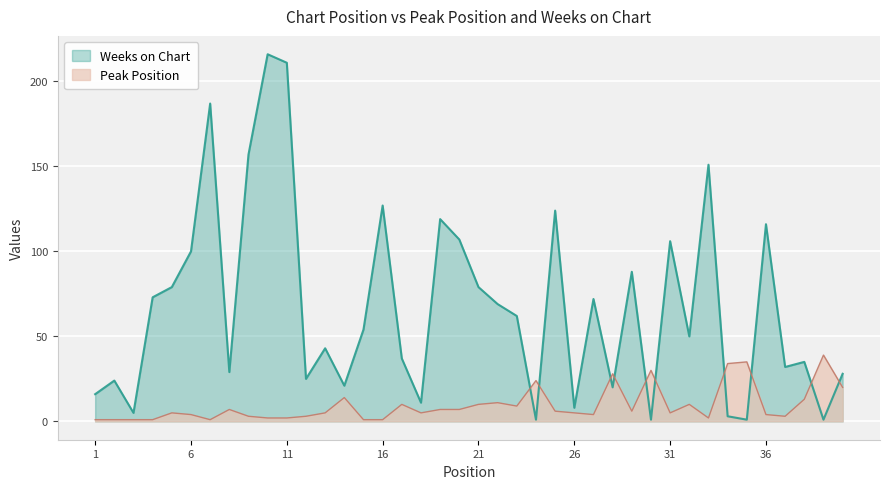

Rank the series at 35 from highest to lowest value.

Peak Position, Weeks on Chart